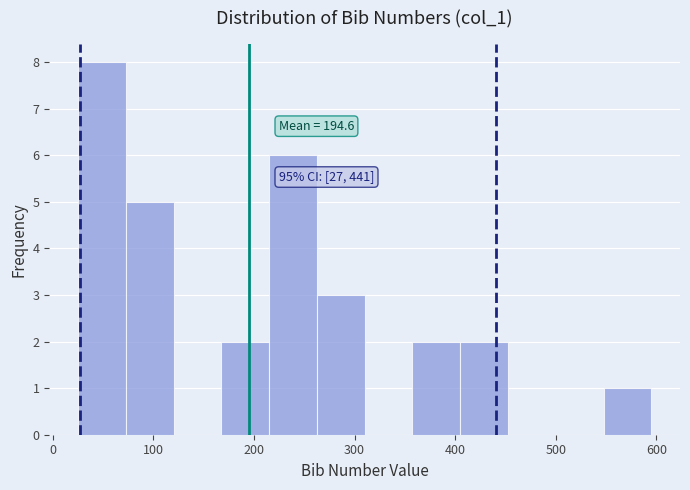

Which range on the x-axis has the tallest bar?

30 to 70